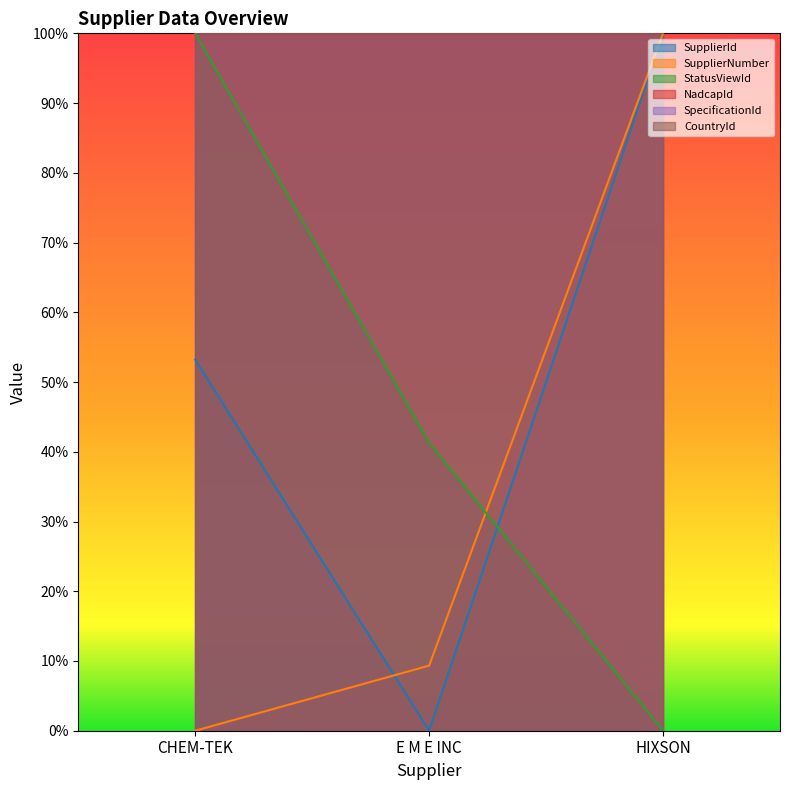

Reading left to right, what are all the values shown in this chart?

SupplierId: CHEM-TEK=0.5	E M E INC=0.0	HIXSON=1.0
SupplierNumber: CHEM-TEK=0.0	E M E INC=0.1	HIXSON=1.0
StatusViewId: CHEM-TEK=1.0	E M E INC=0.4	HIXSON=0.0